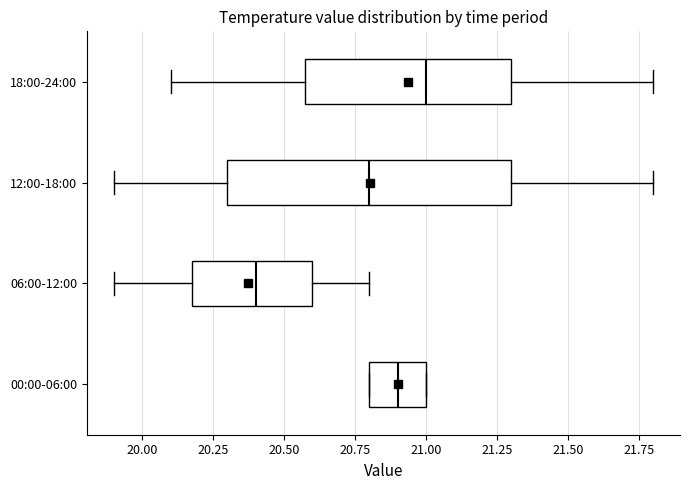

Reading bottom to top, read every box against the x-axis: the position of its median line, the range the box covers, and the ends of its whiskers. The values are not printed on the chart, so give them approximately, as read against the axis.

00:00-06:00: median 20.9, box 20.8 to 21.0, whiskers 20.8 to 21.0
06:00-12:00: median 20.4, box 20.2 to 20.6, whiskers 19.9 to 20.8
12:00-18:00: median 20.8, box 20.3 to 21.3, whiskers 19.9 to 21.8
18:00-24:00: median 21.0, box 20.6 to 21.3, whiskers 20.1 to 21.8